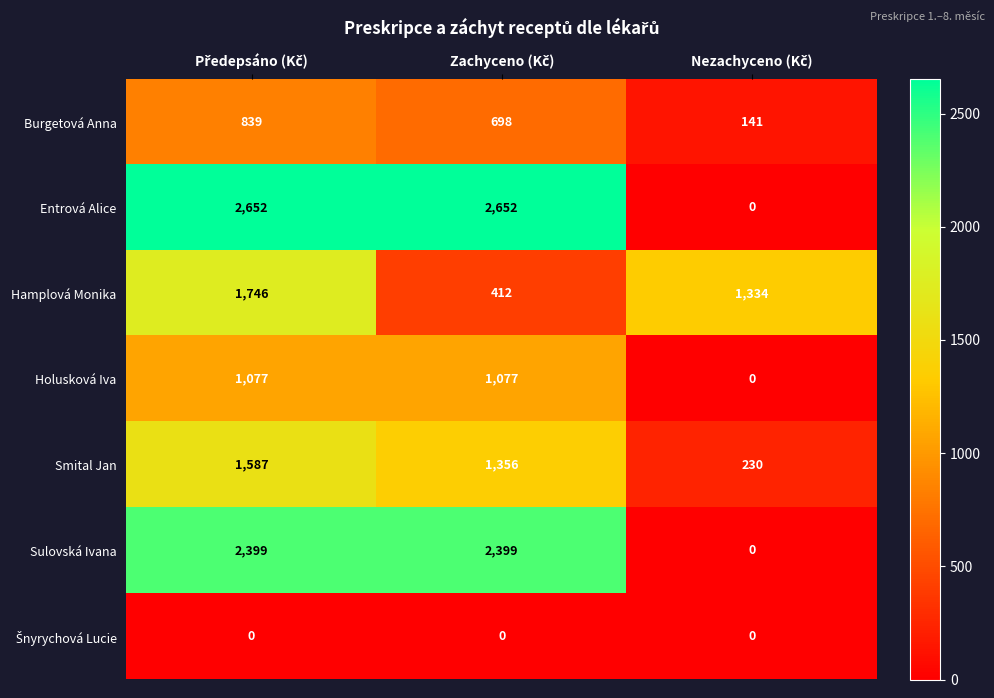

What is the sum of all Burgetová Anna values?

1678